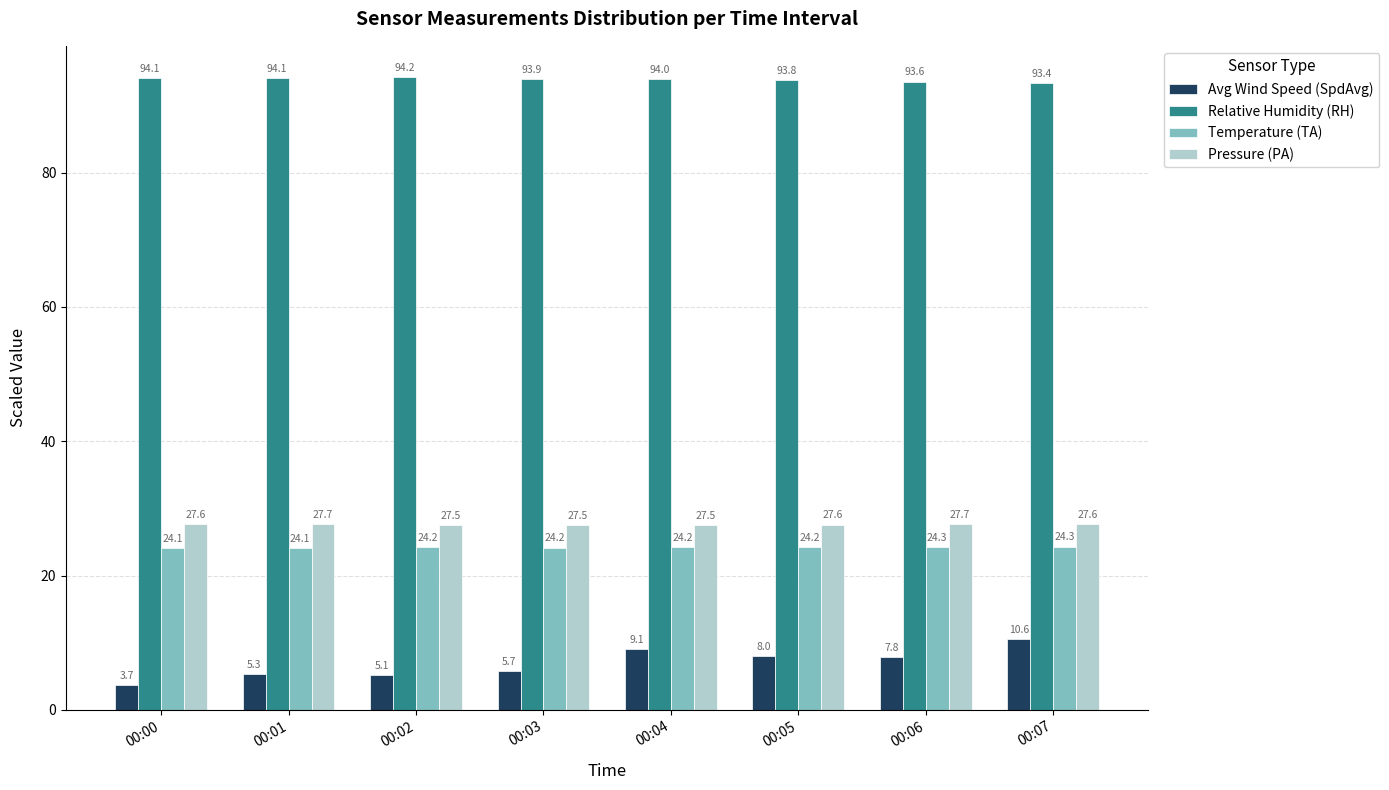

What is the minimum value for Avg Wind Speed (SpdAvg)?

3.7